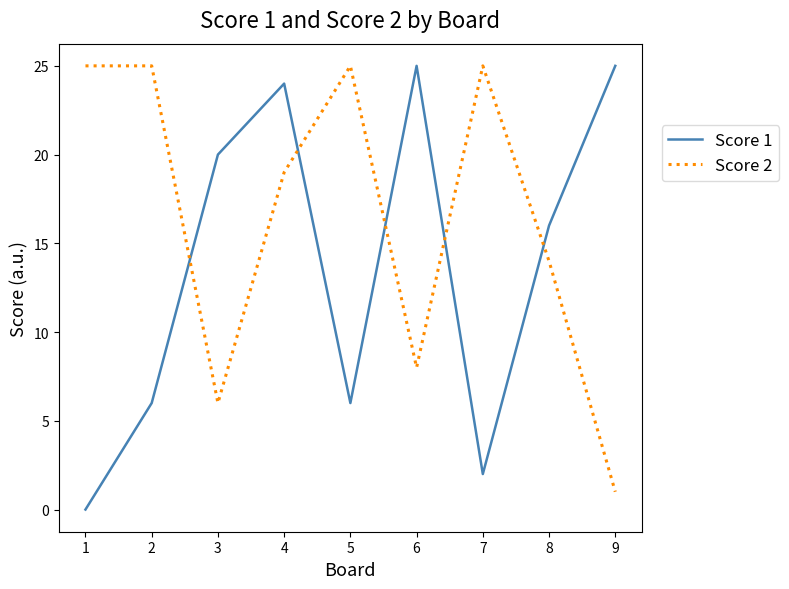

The value of Score 1 at 7 is 2. True or false?

True